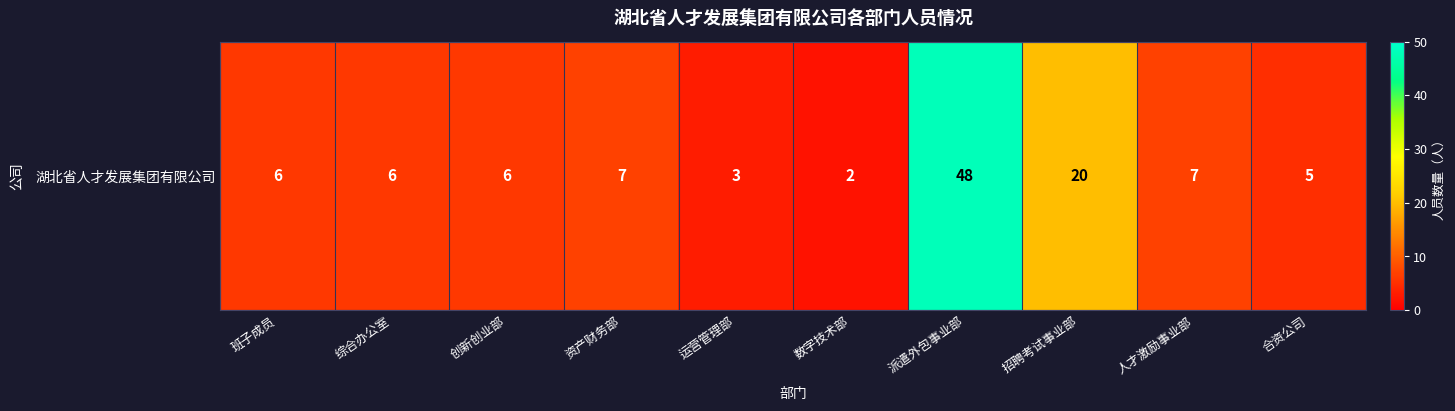

The value at 招聘考试事业部 is 11. True or false?

False